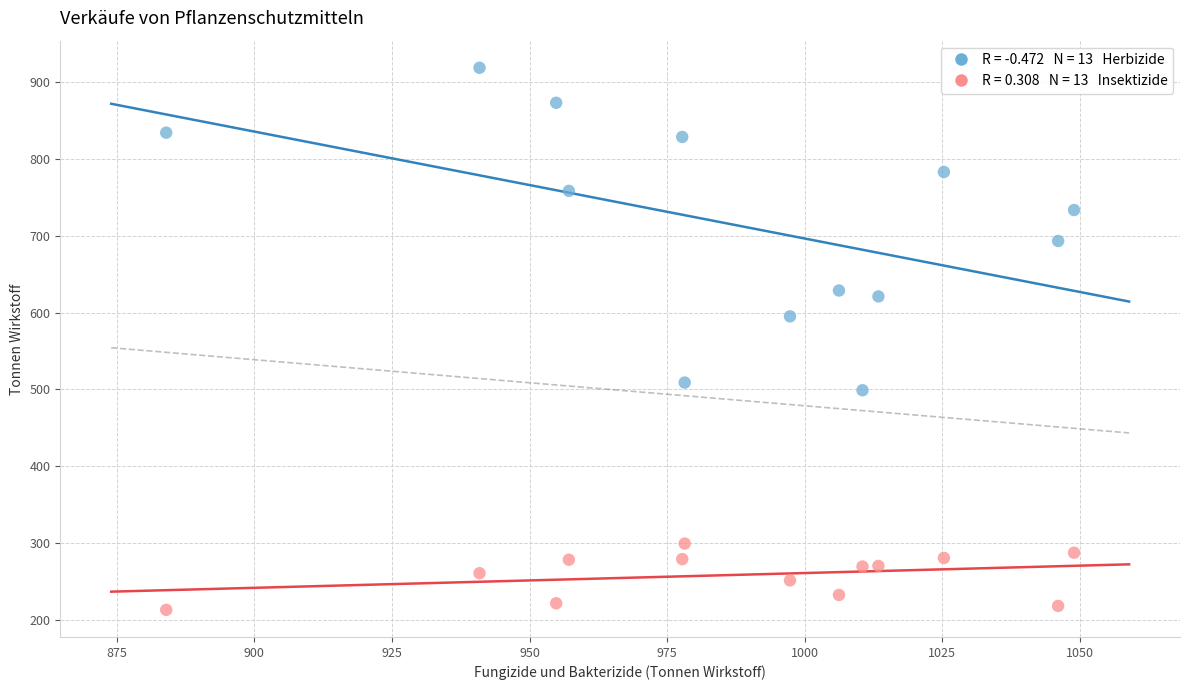

Across all series, what Y value is closest to 565?

595.1